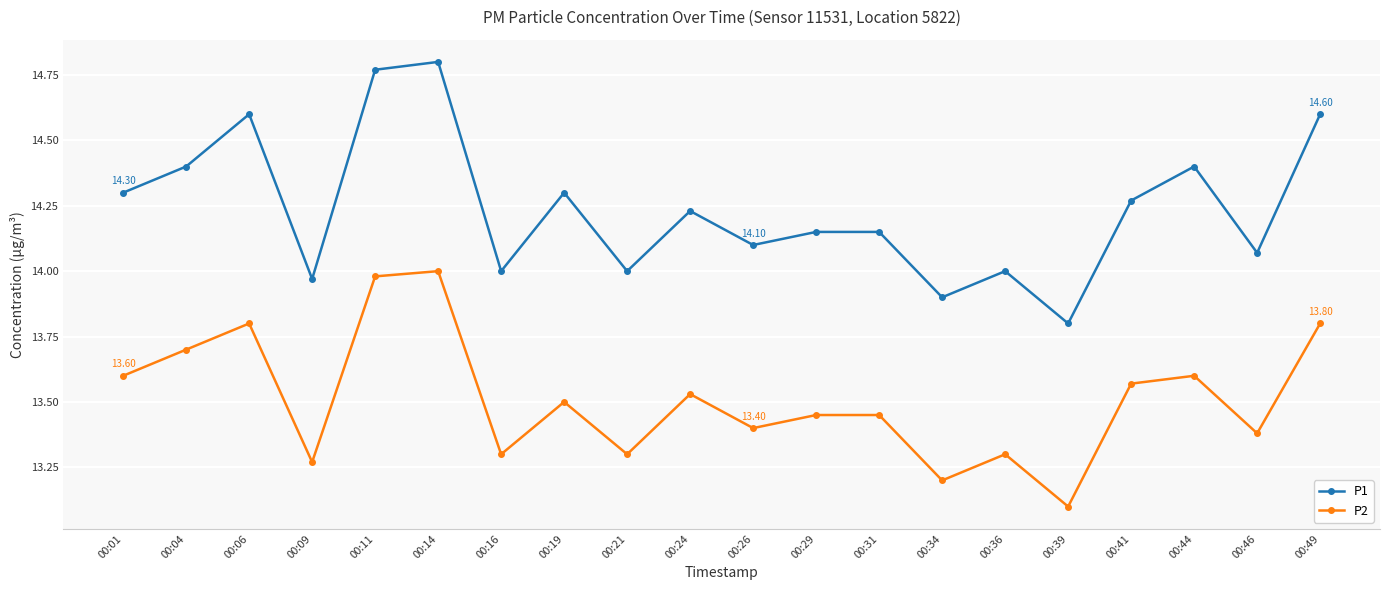

True or false: P2 has more than 1 points higher than both neighbors.

True